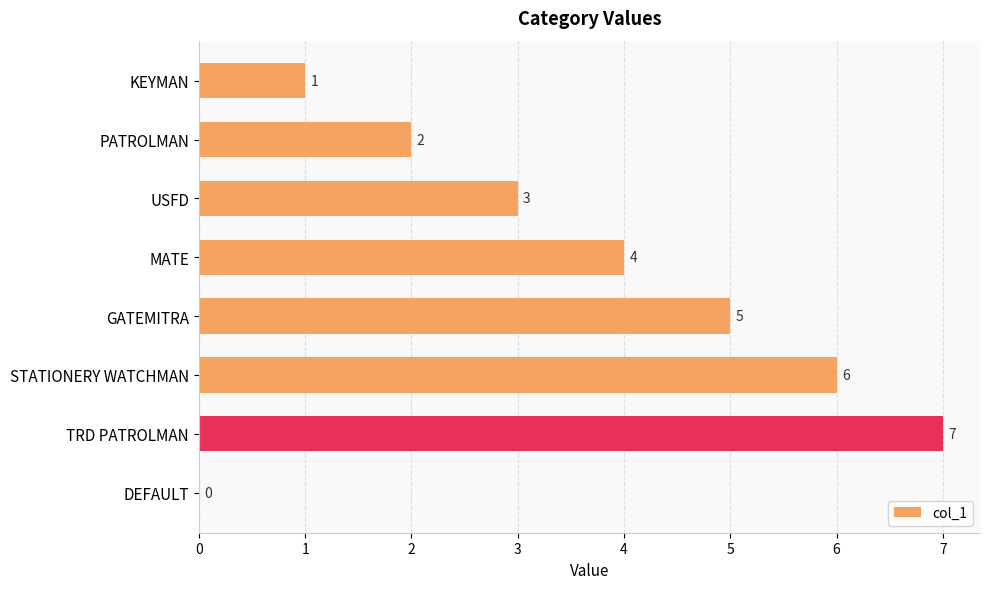

Which label corresponds to the largest value in the chart?

TRD PATROLMAN